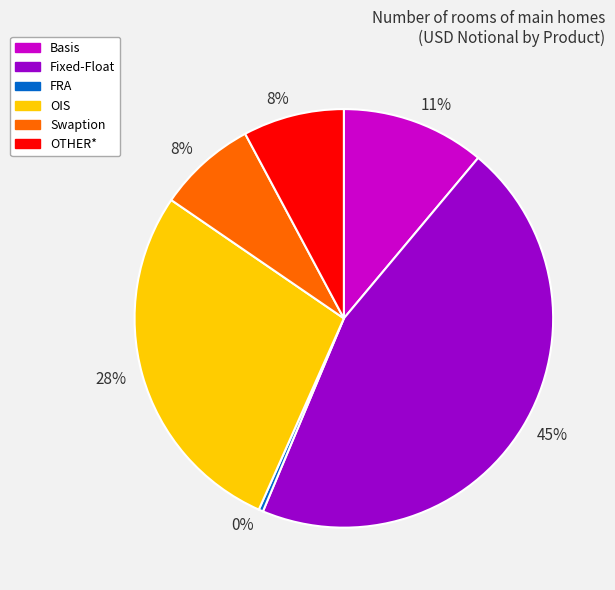

Which category has the smallest portion of the pie?

FRA